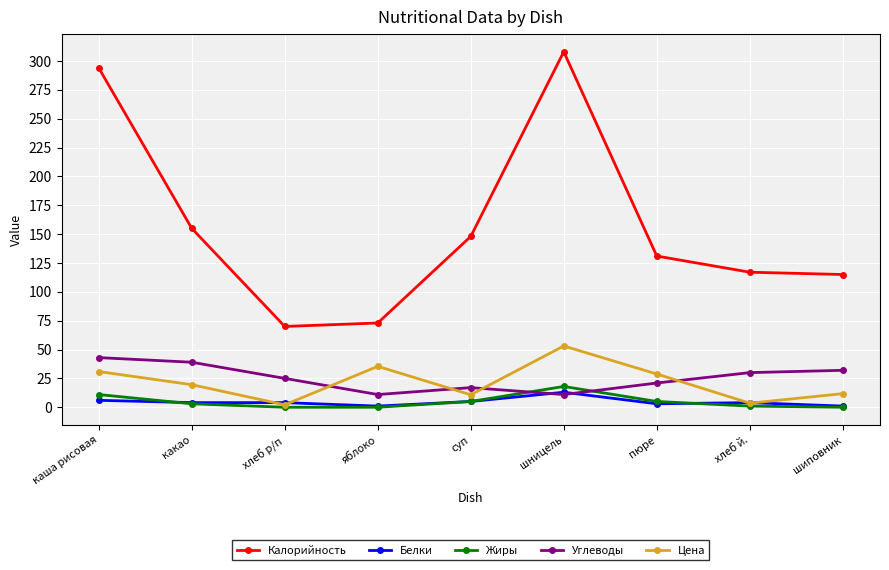

Is it true that Углеводы equals 47.1 at шиповник?

False